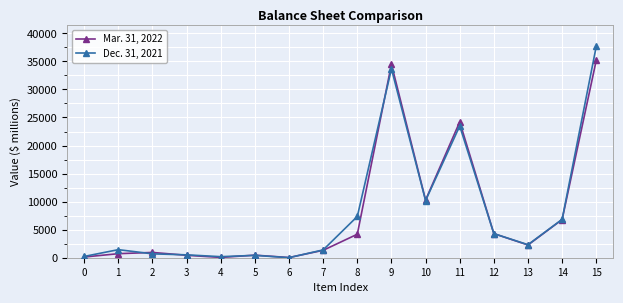

What are all the series names shown in the legend?

Mar. 31, 2022, Dec. 31, 2021